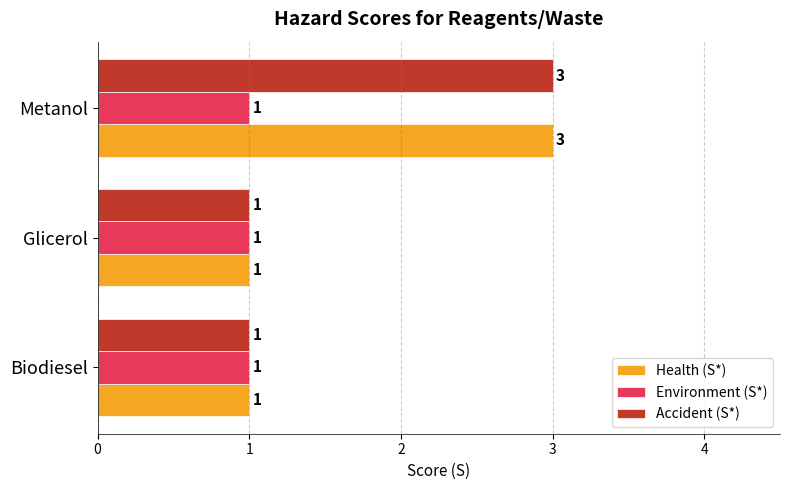

Count the Health (S*) values in the range 1 to 3.

3